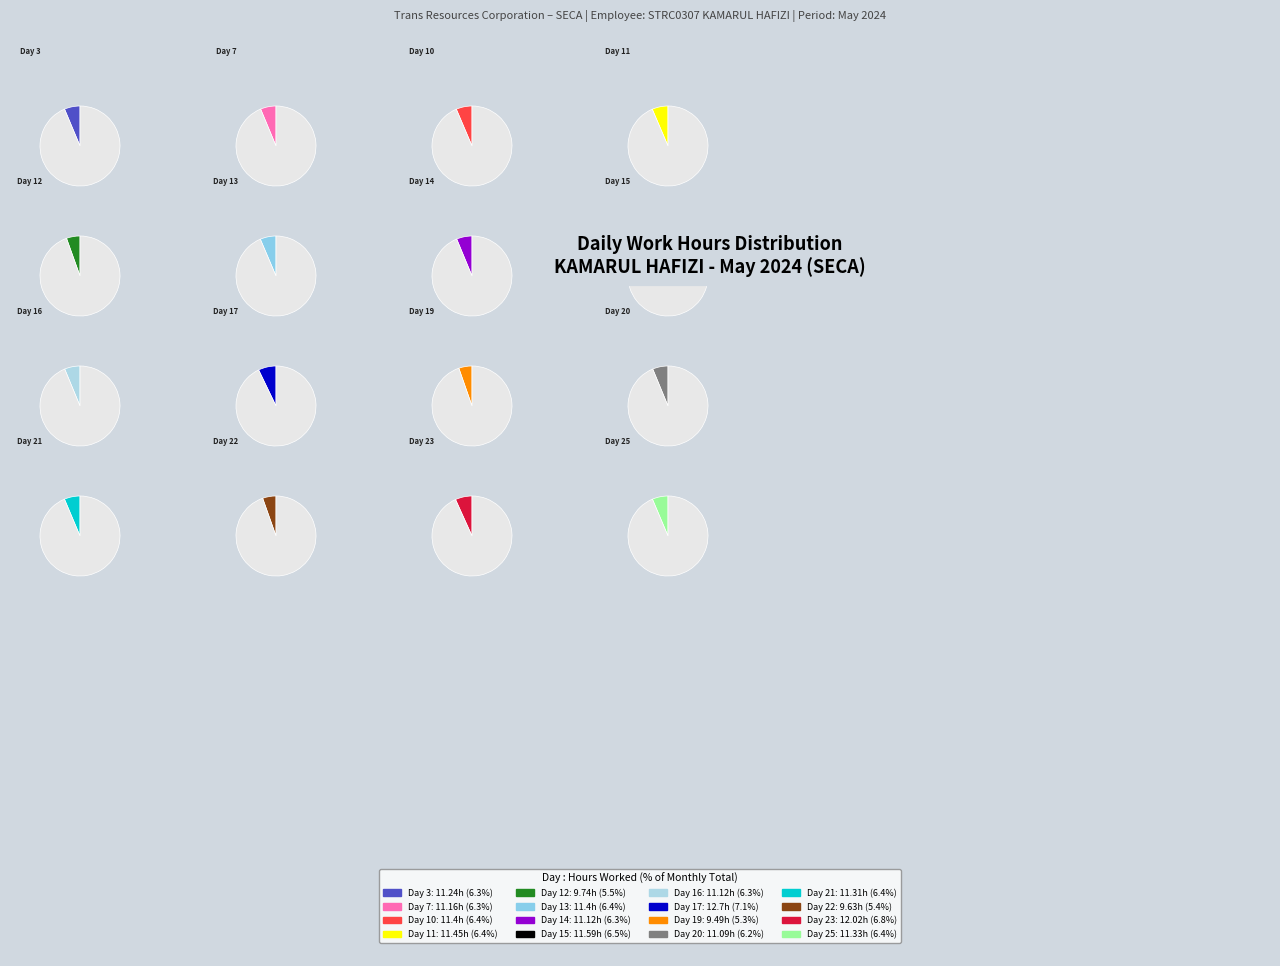

To the nearest percent, what is the combined percentage of Day 10 and Day 11?

13%